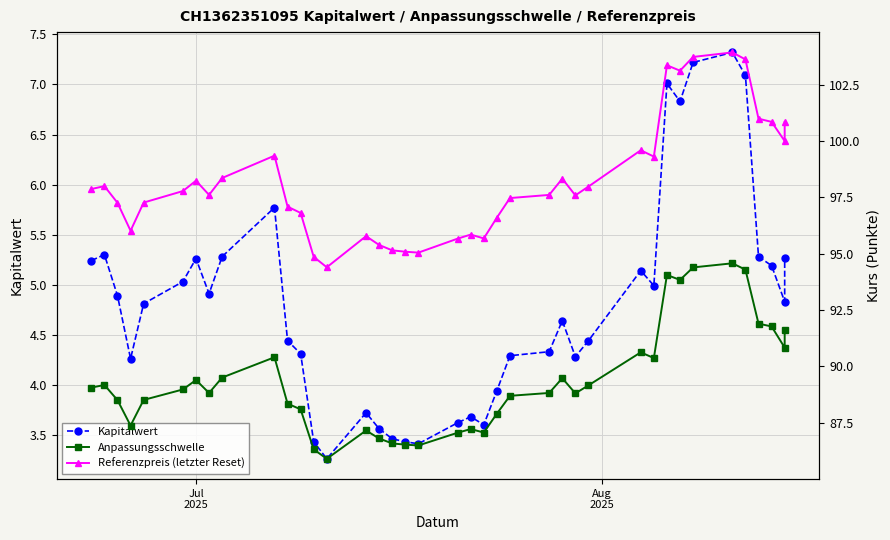

What is the average value of the Referenzpreis (letzter Reset) series?

98.2